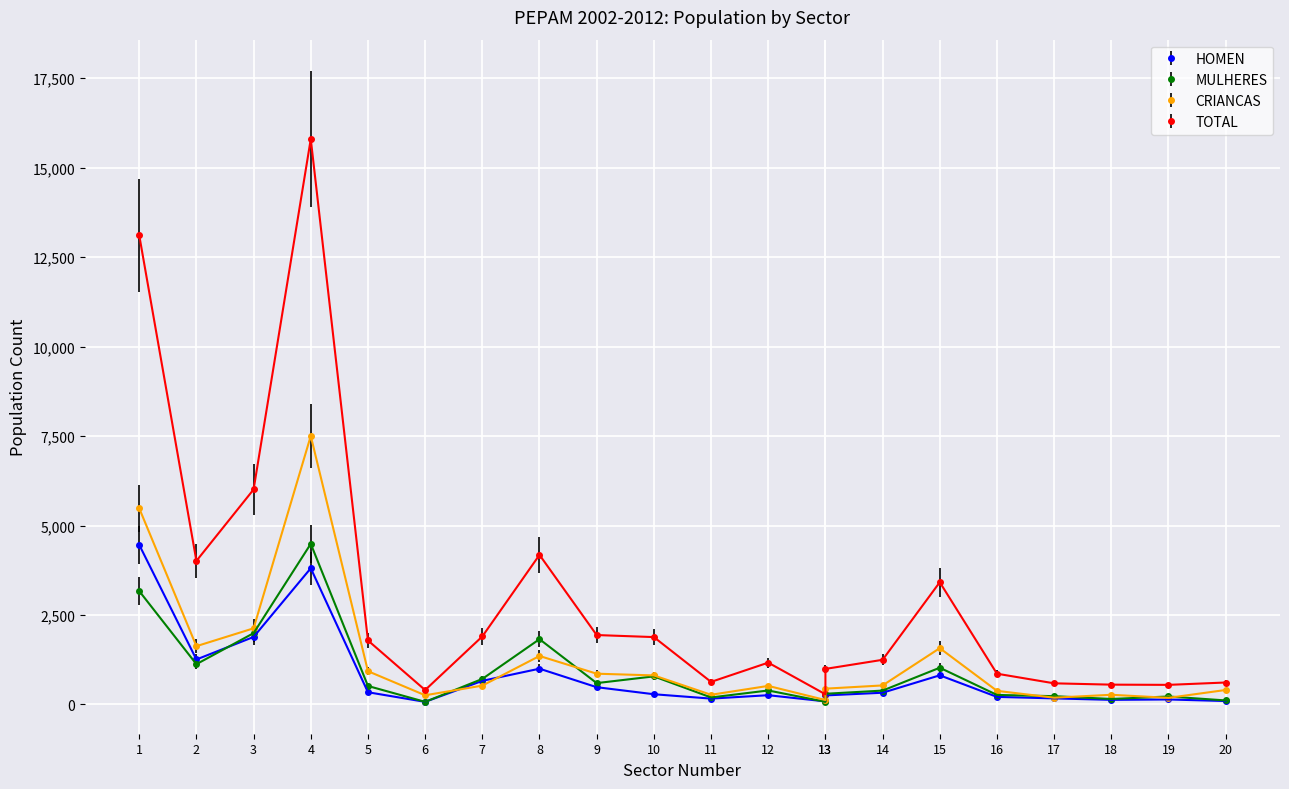

What are all the series names shown in the legend?

HOMEN, MULHERES, CRIANCAS, TOTAL